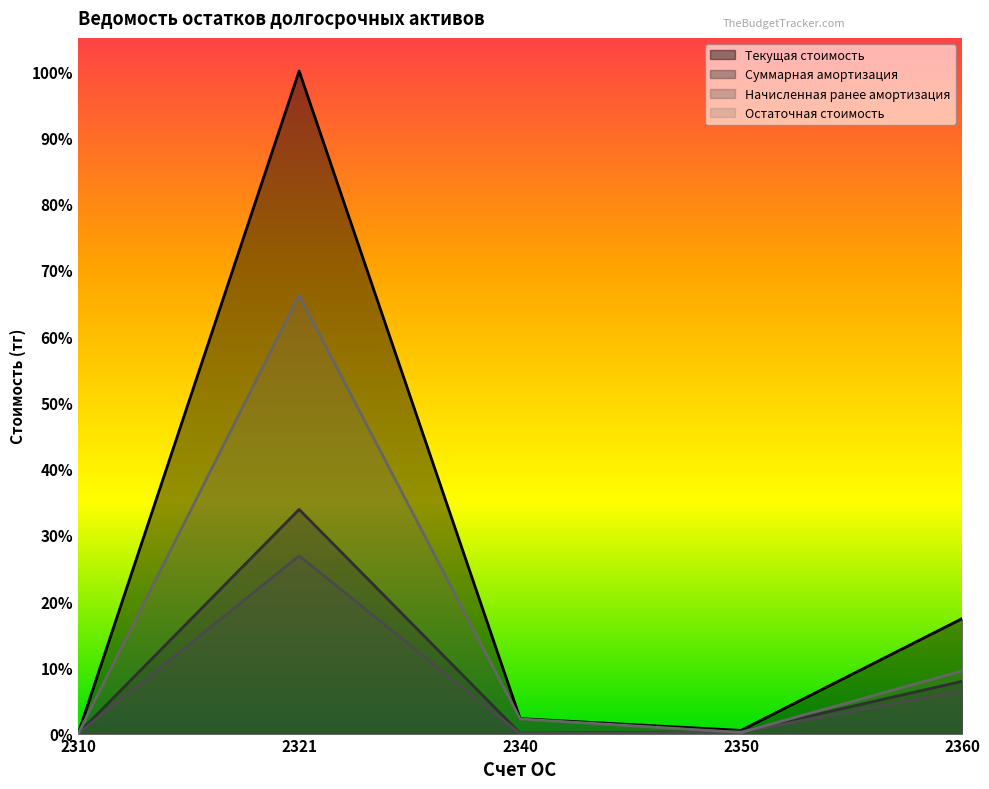

Reading right to left, what are all the values shown in this chart?

Текущая стоимость: 2360=0.2	2350=0.0	2340=0.0	2321=1.0	2310=0.0
Суммарная амортизация: 2360=0.1	2350=0.0	2340=0.0	2321=0.3	2310=0.0
Начисленная ранее амортизация: 2360=0.1	2350=0.0	2340=0.0	2321=0.3	2310=0.0
Остаточная стоимость: 2360=0.1	2350=0.0	2340=0.0	2321=0.7	2310=0.0